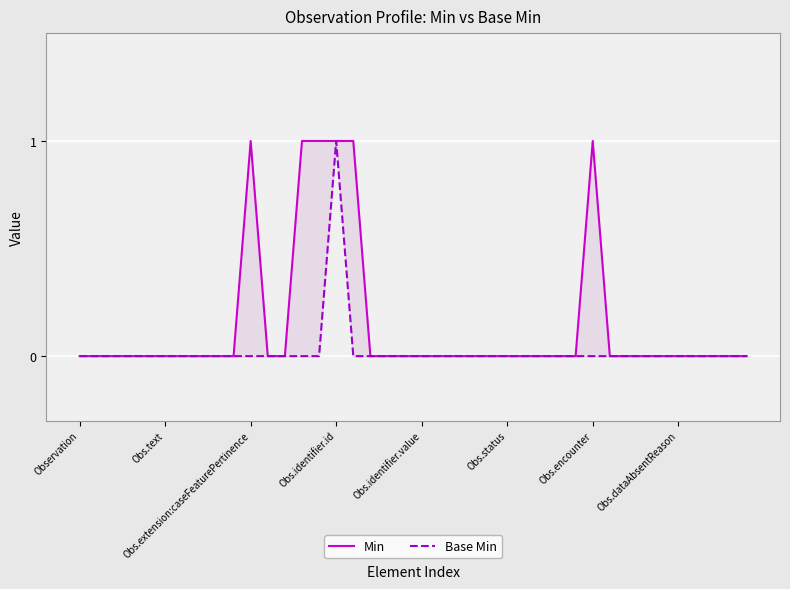

What is the maximum value shown in the chart?

1